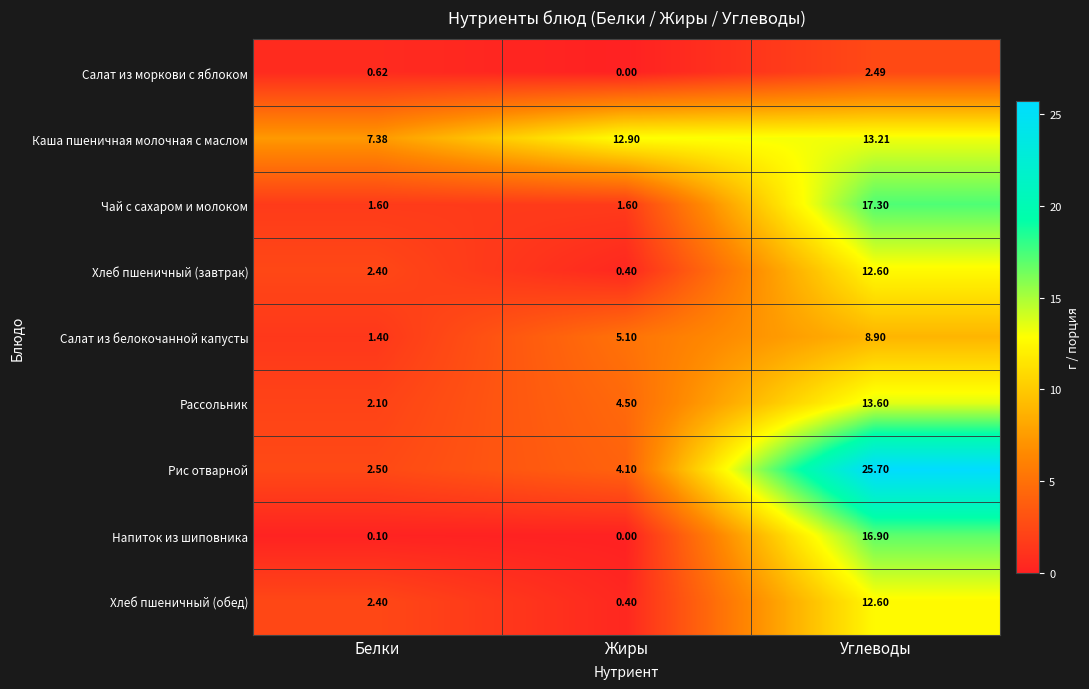

Which series has the largest total across all categories?

Каша пшеничная молочная с маслом